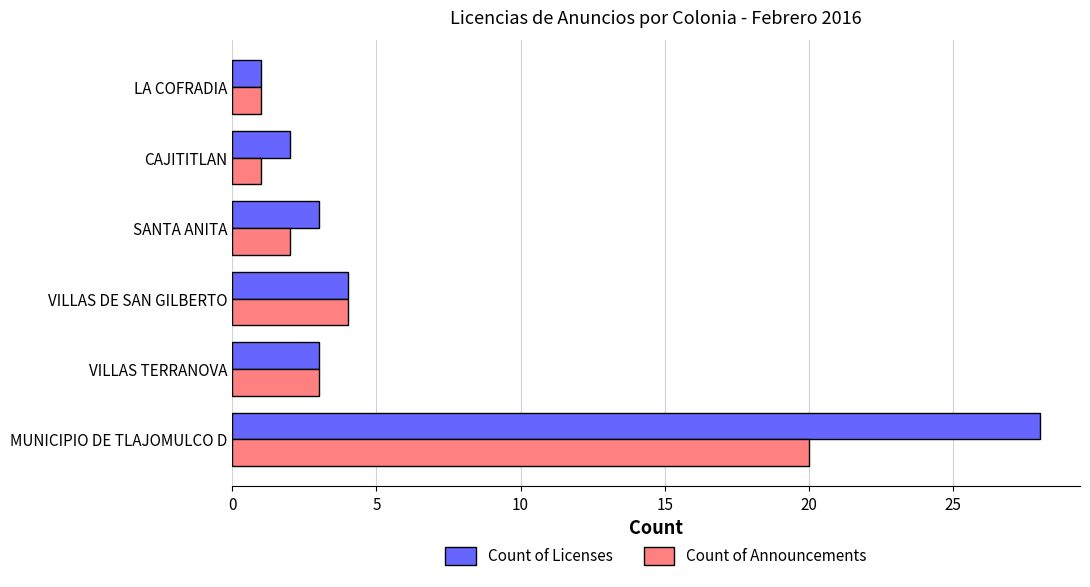

What are all the series names shown in the legend?

Count of Licenses, Count of Announcements